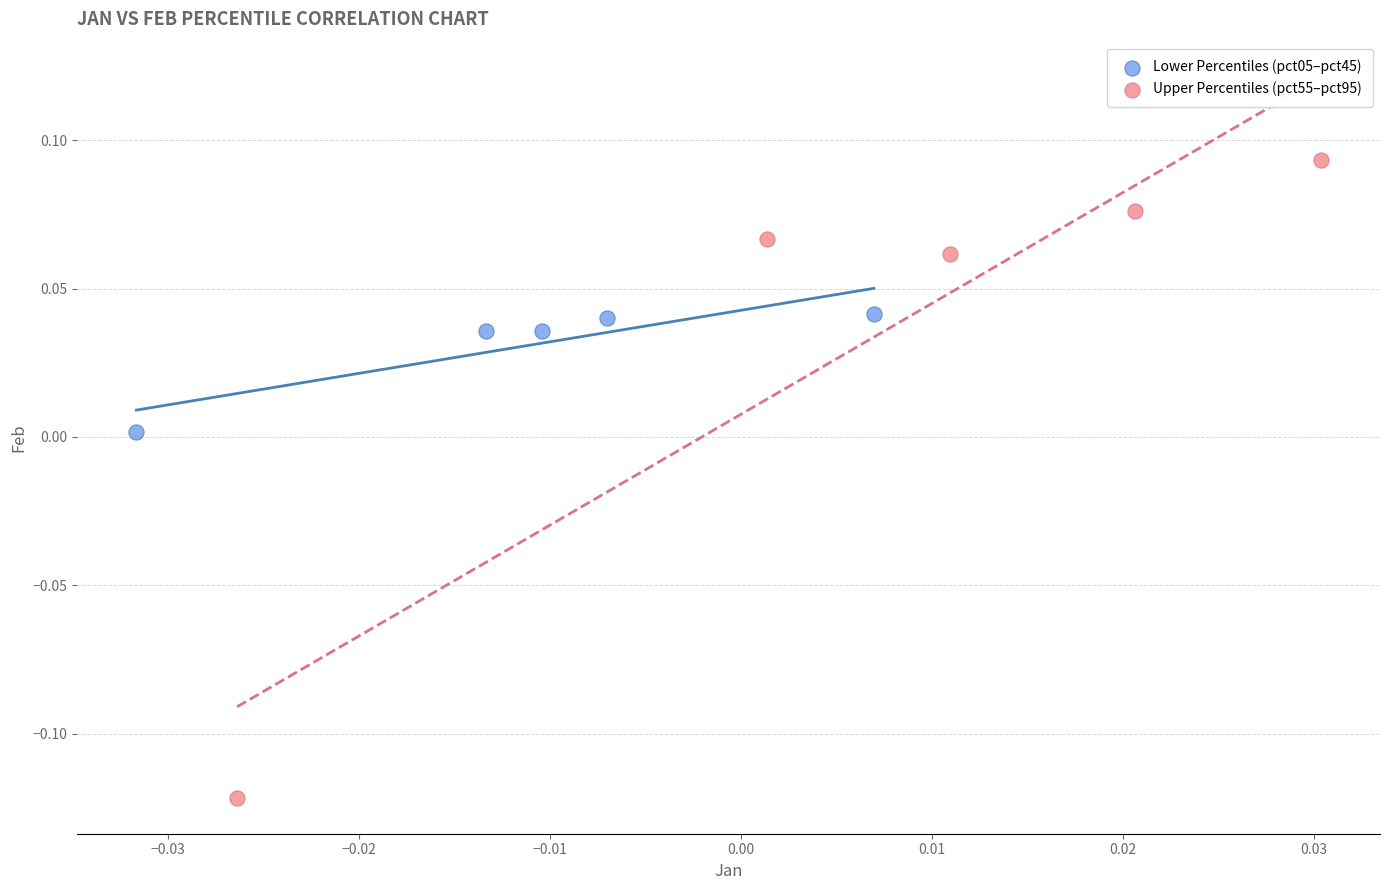

Which series has the widest spread of Y values?

Upper Percentiles (pct55–pct95)